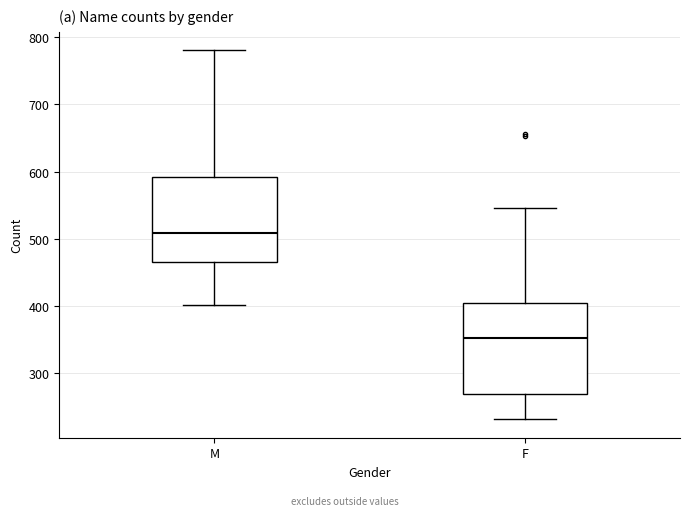

Where is the upper edge of the box for F on the y-axis? The values are not printed on the chart, so give them approximately, as read against the axis.

400